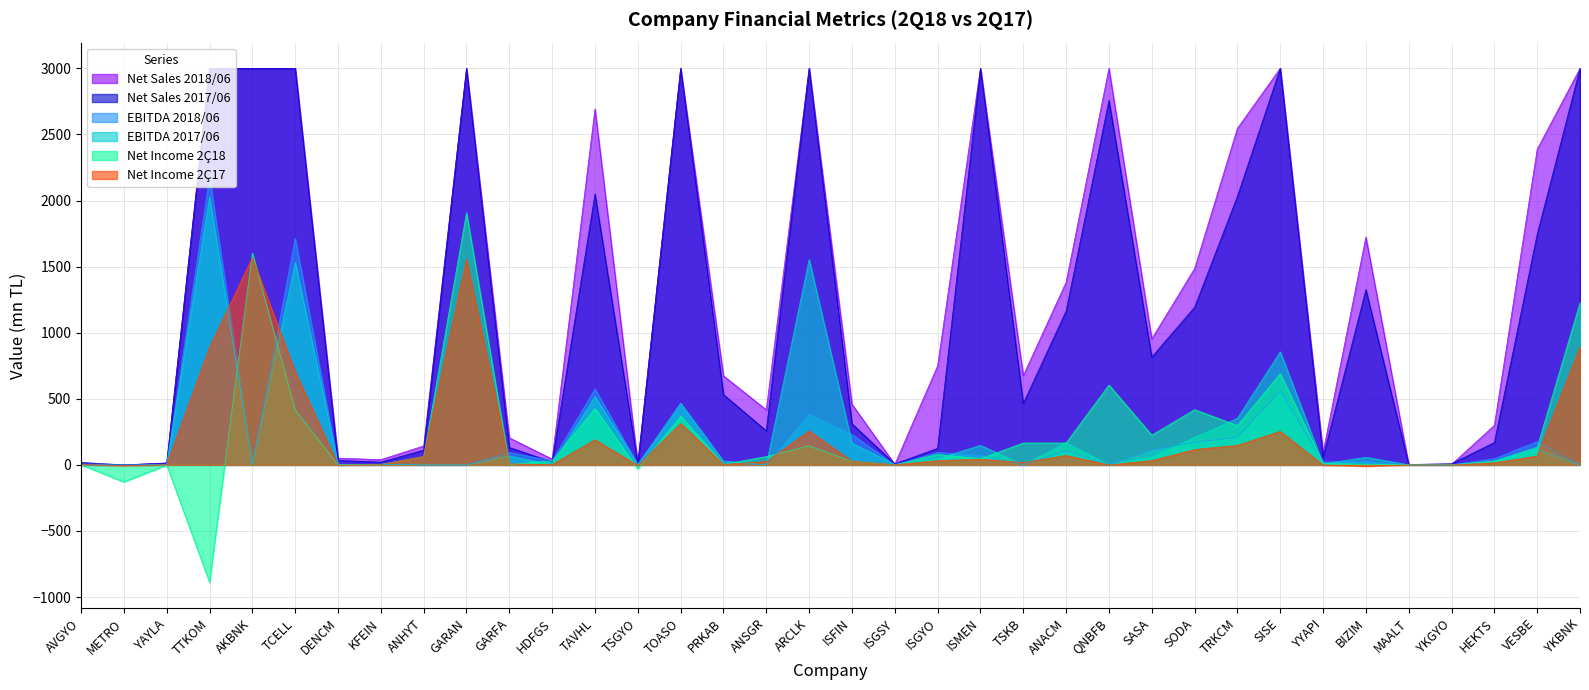

What is the difference between the second highest and second lowest values in the Net Income 2Ç18 series?

1731.7